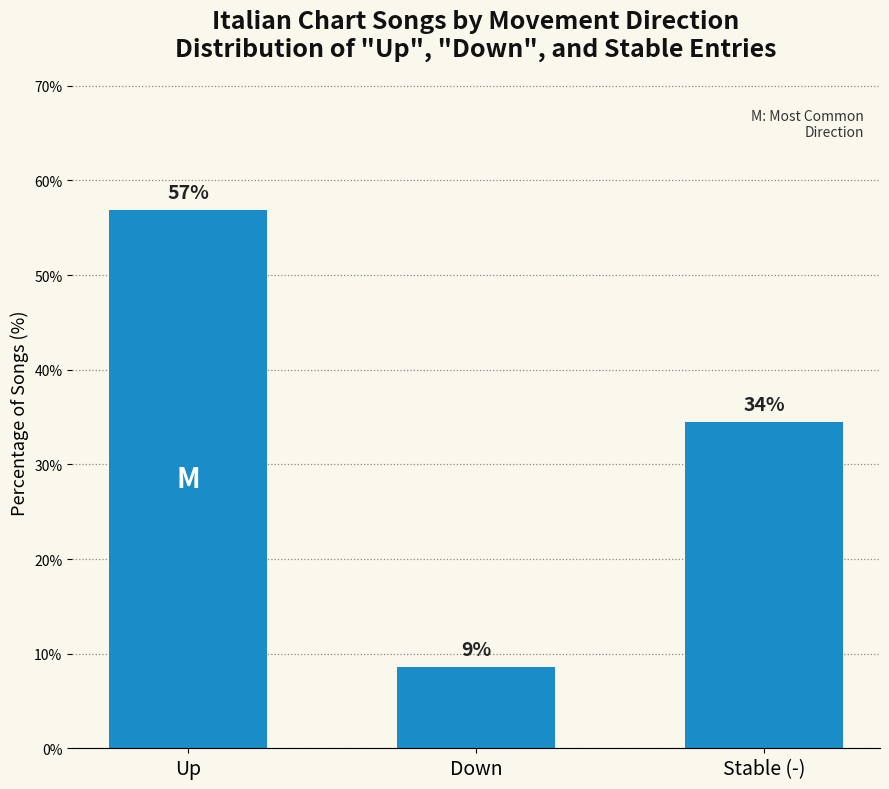

At which label does the data first exceed 34?

Up